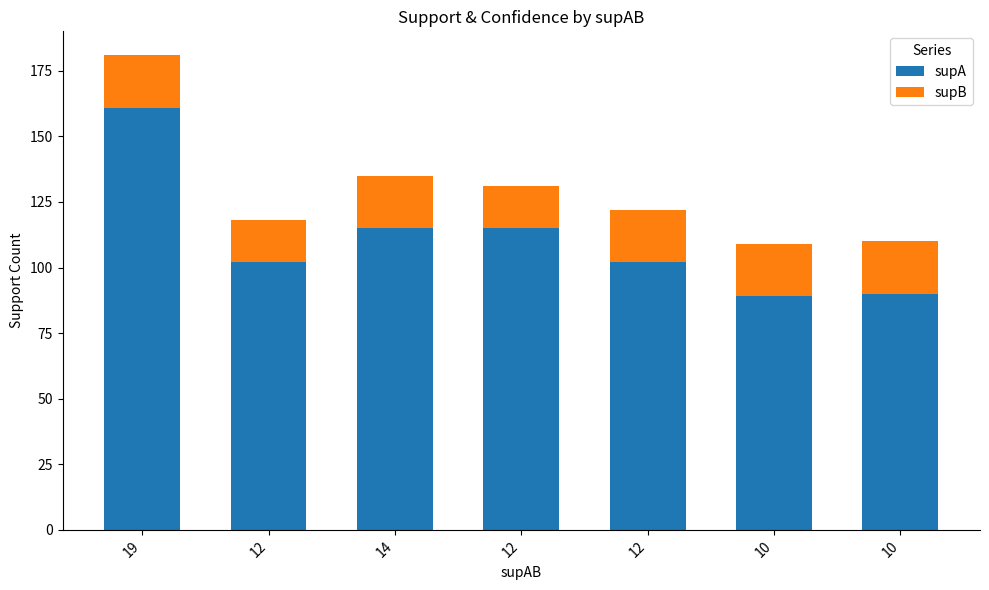

Is it true that supB equals 13 at 19?

False